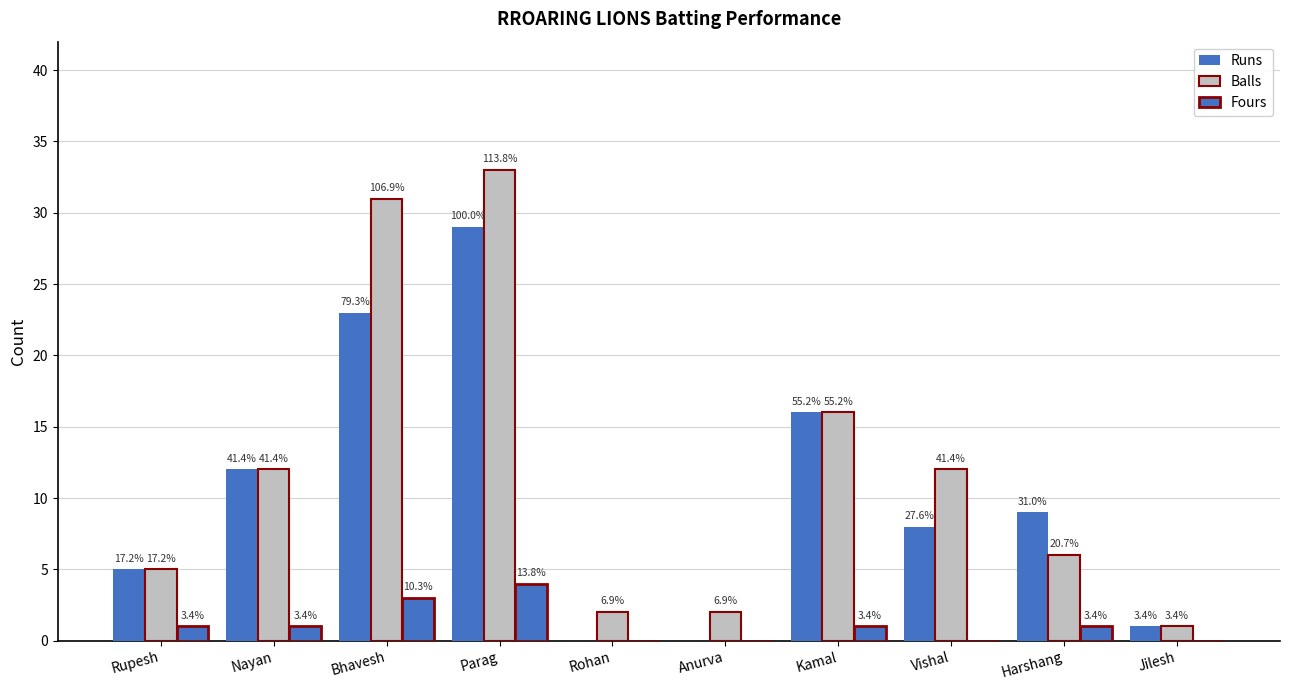

Reading left to right, extract all data points from this chart.

Runs: 5	12	23	29	0	0	16	8	9	1
Balls: 5	12	31	33	2	2	16	12	6	1
Fours: 1	1	3	4	0	0	1	0	1	0